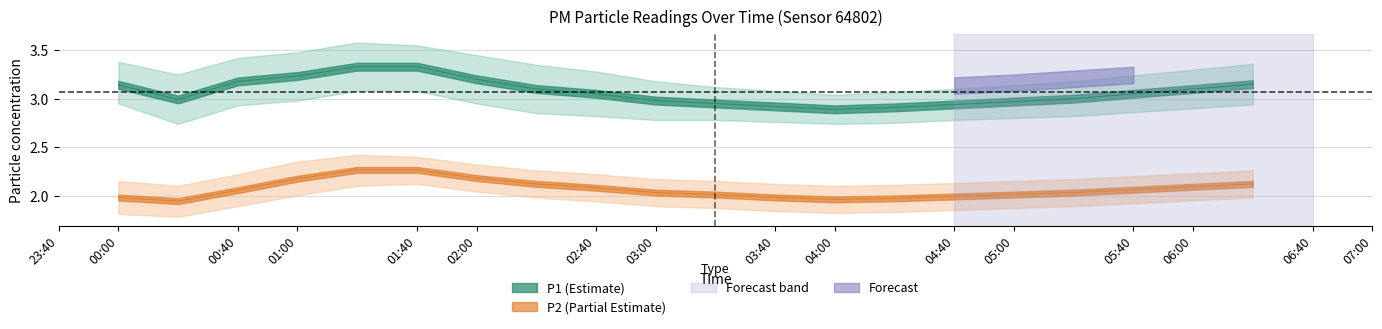

What is the difference between the maximum and minimum values in the P1 series?

0.4